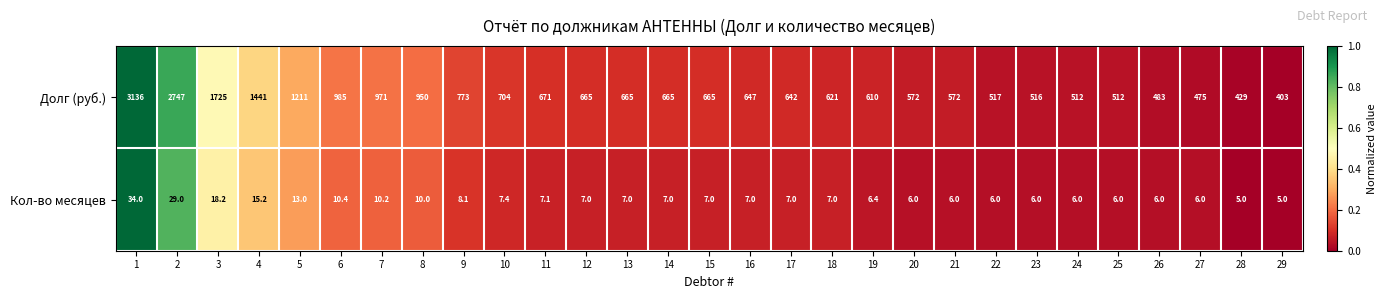

What is the difference between the Долг (руб.) values at 14 and 19?

55.0